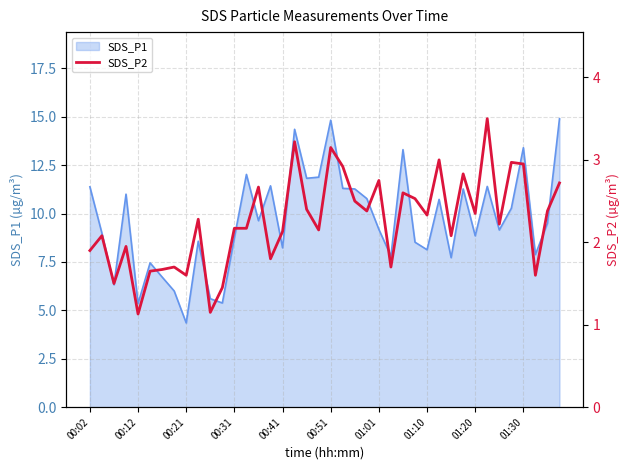

True or false: there are more than 0 points higher than both neighbors.

True